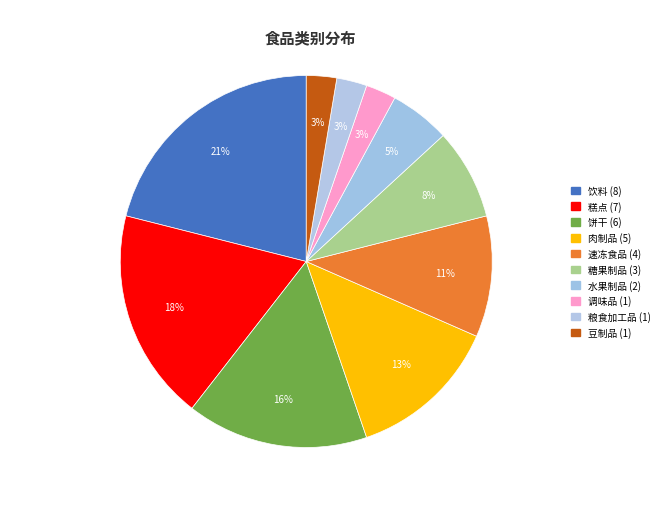

Which category has the biggest portion of the pie?

饮料